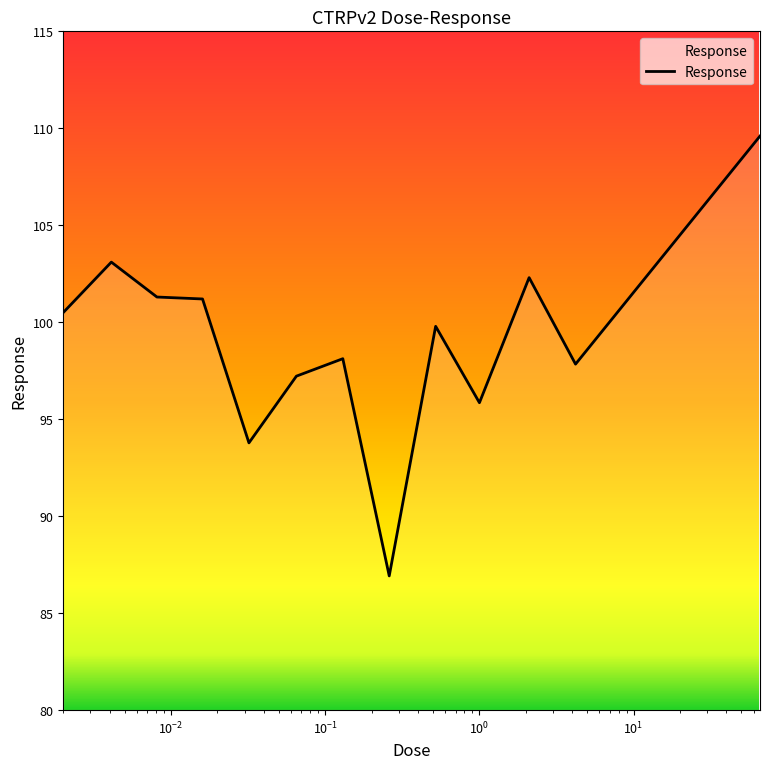

True or false: there are more than 0 points higher than both neighbors.

True